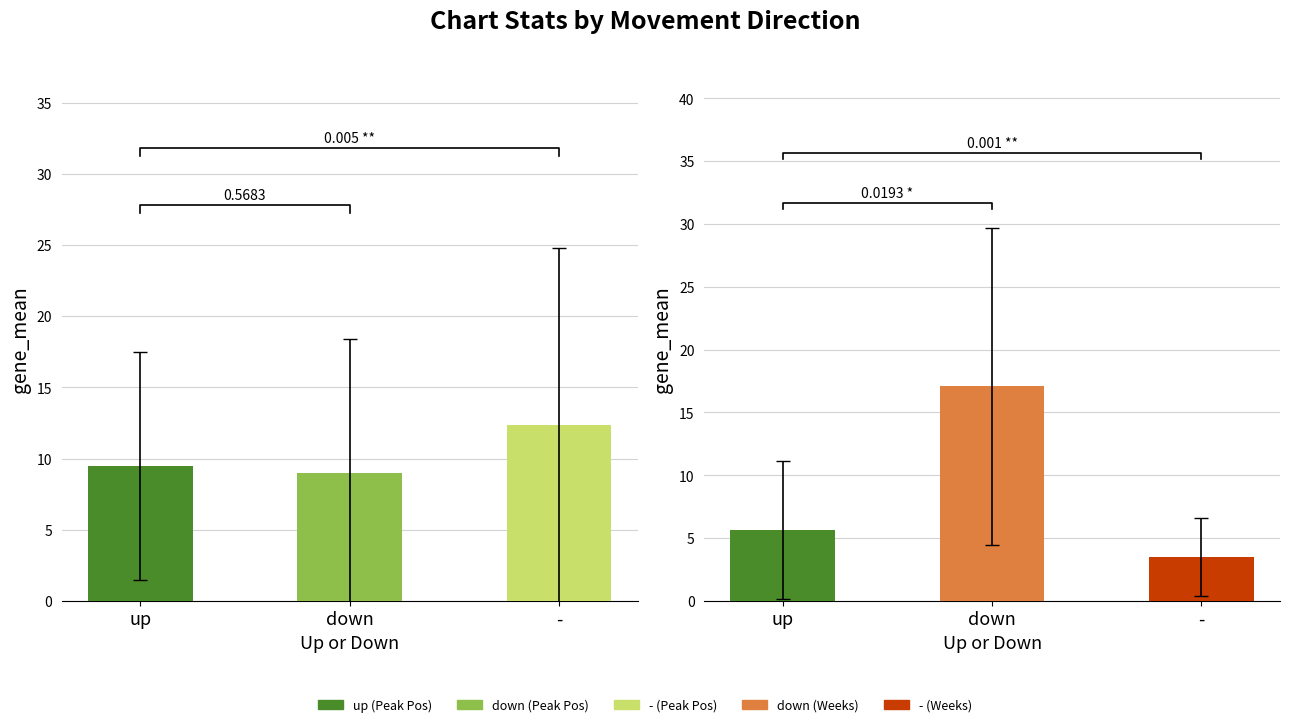

Which series has the largest range (max minus min)?

Avg Weeks on Chart